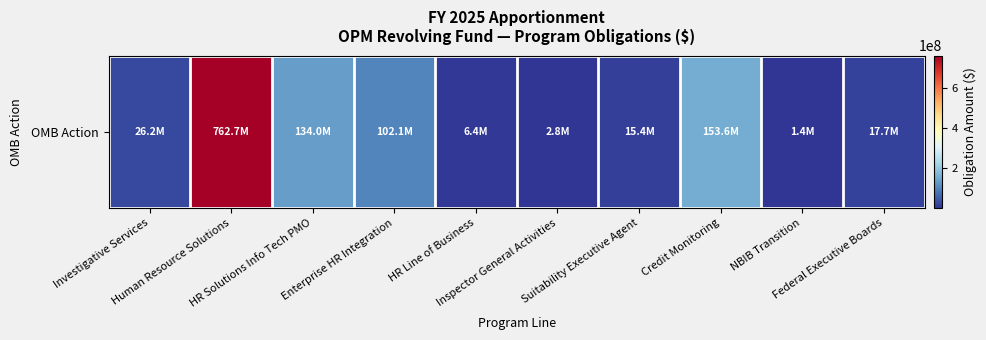

What is the change in value from Human Resource Solutions to Credit Monitoring?

-609101000